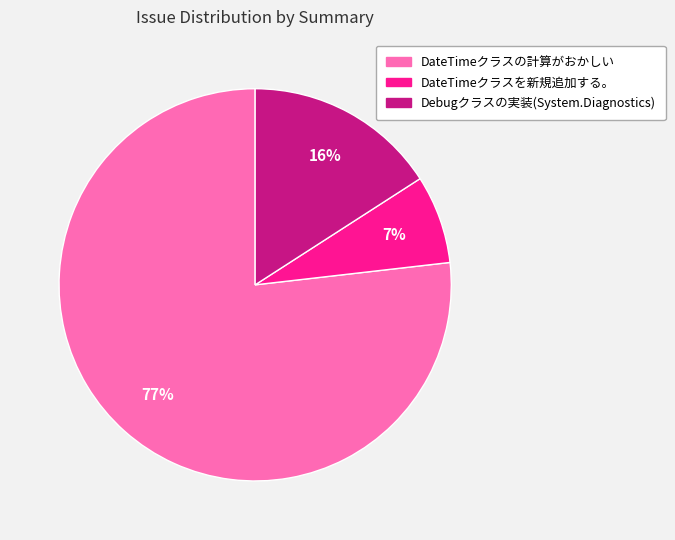

Do DateTimeクラスの計算がおかしい and Debugクラスの実装(System.Diagnostics) together represent more than half of the pie?

Yes